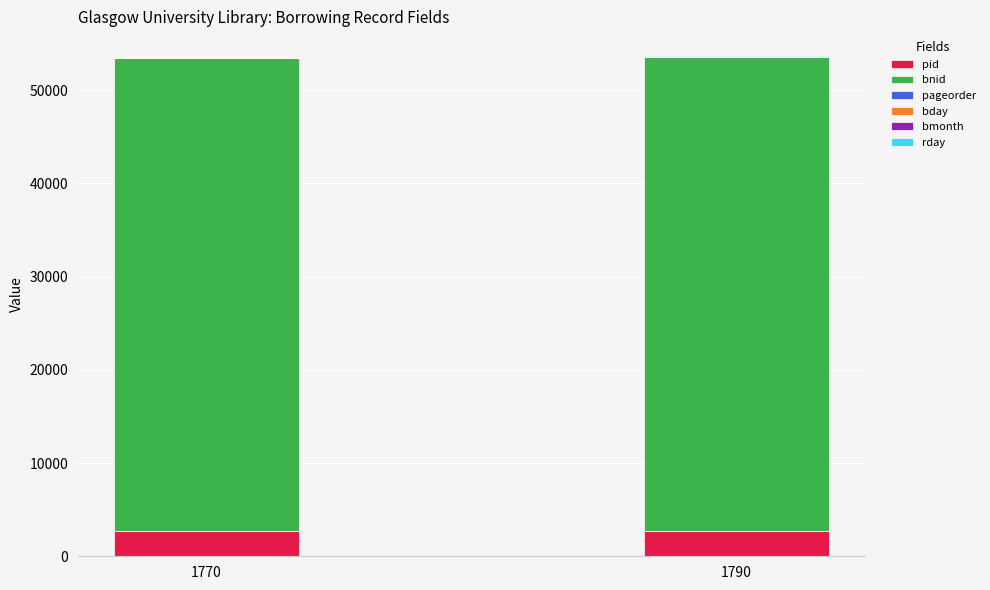

Rank the series at 1790 from lowest to highest value.

pageorder, bmonth, bday, rday, pid, bnid